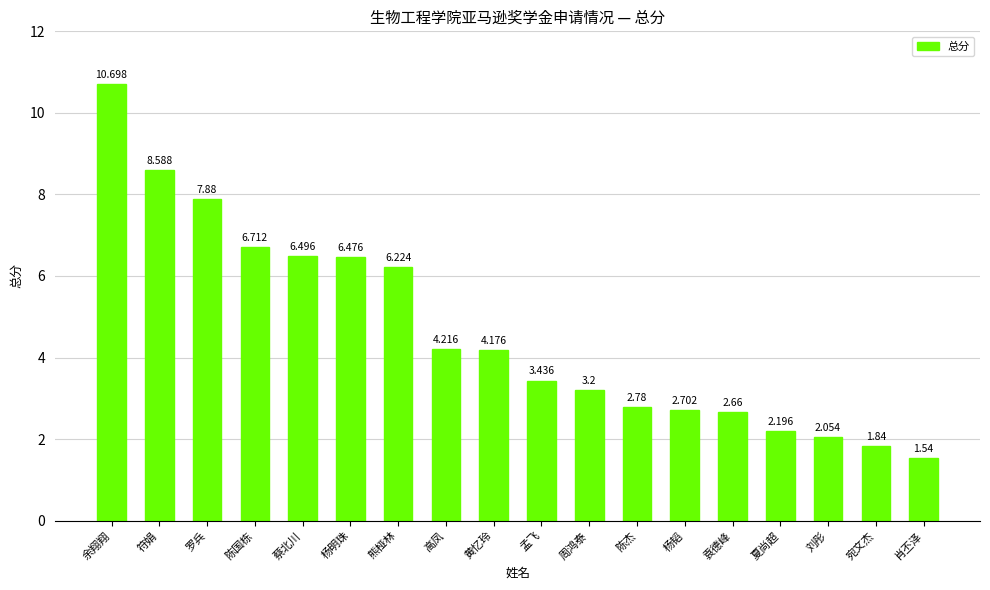

Which has a higher value, 熊桠林 or 罗兵?

罗兵